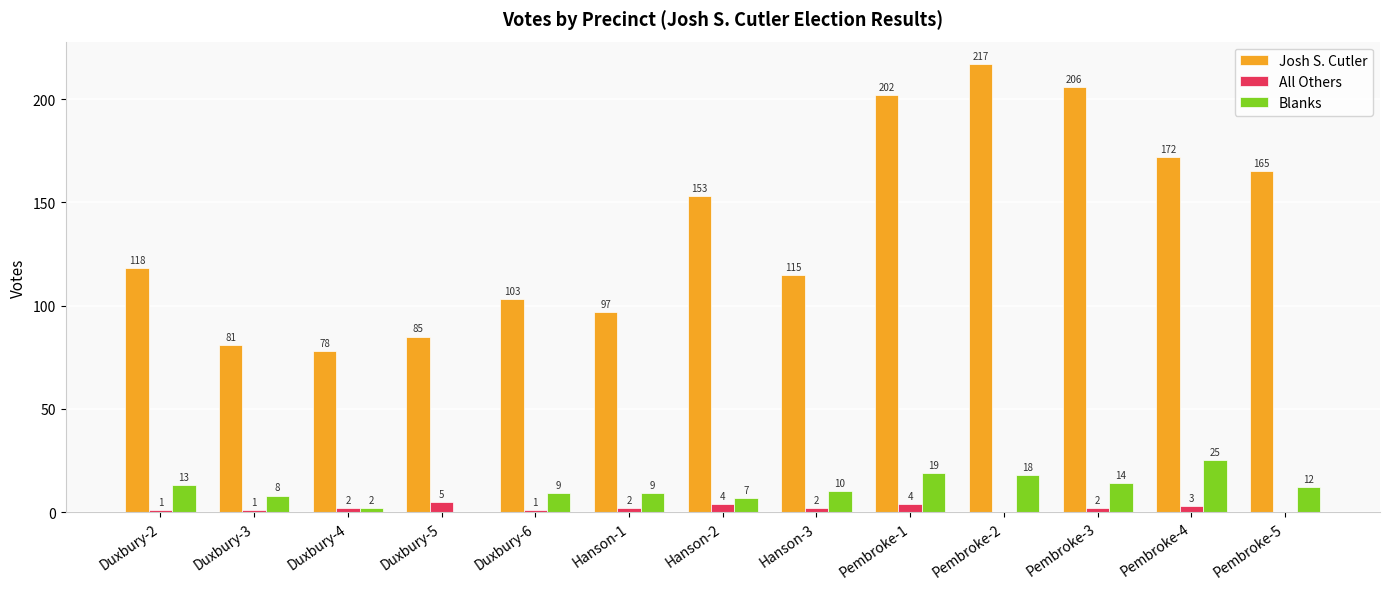

What is the sum of all All Others values?

27